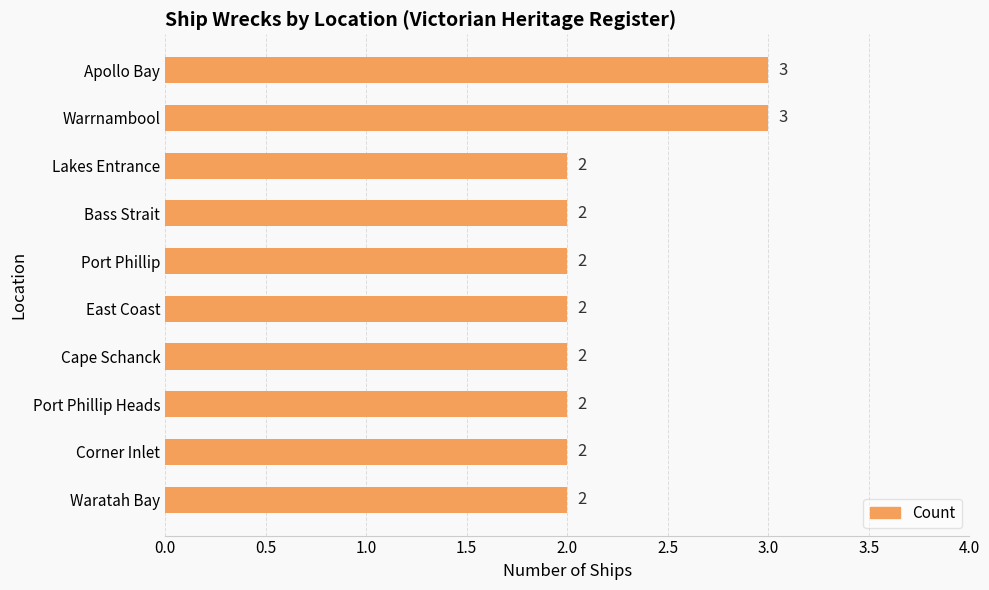

How many values exceed 2?

2